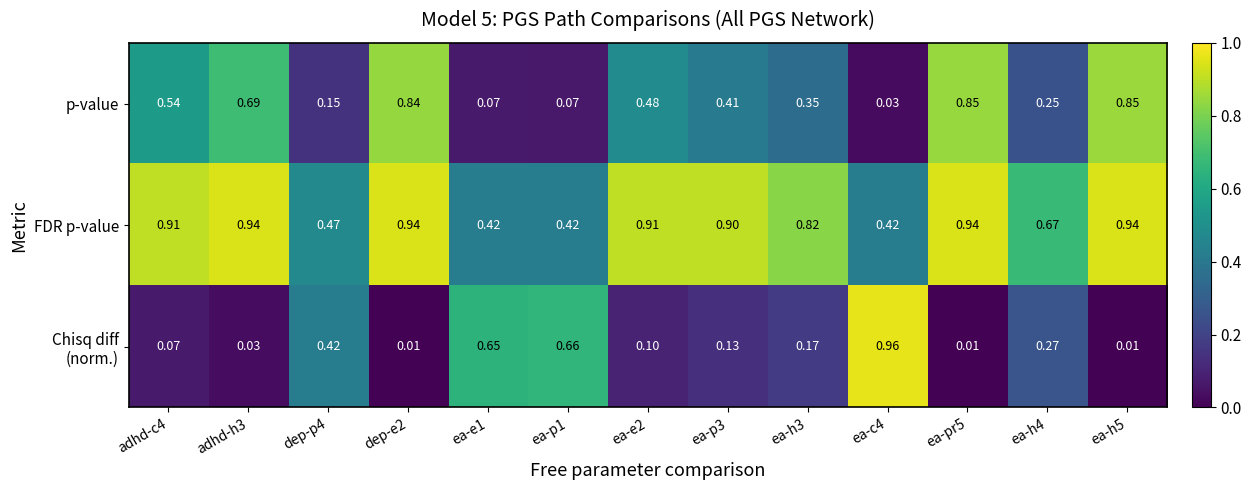

Which series has the largest total across all categories?

FDR p-value